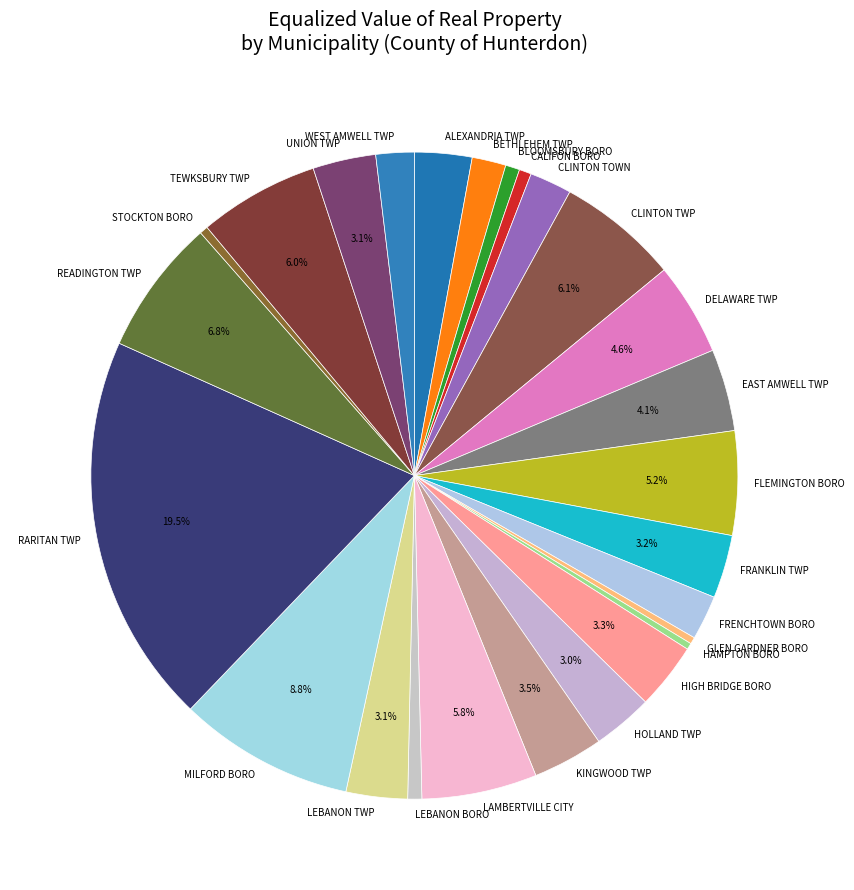

The CLINTON TWP slice represents 16% of the pie. True or false?

False